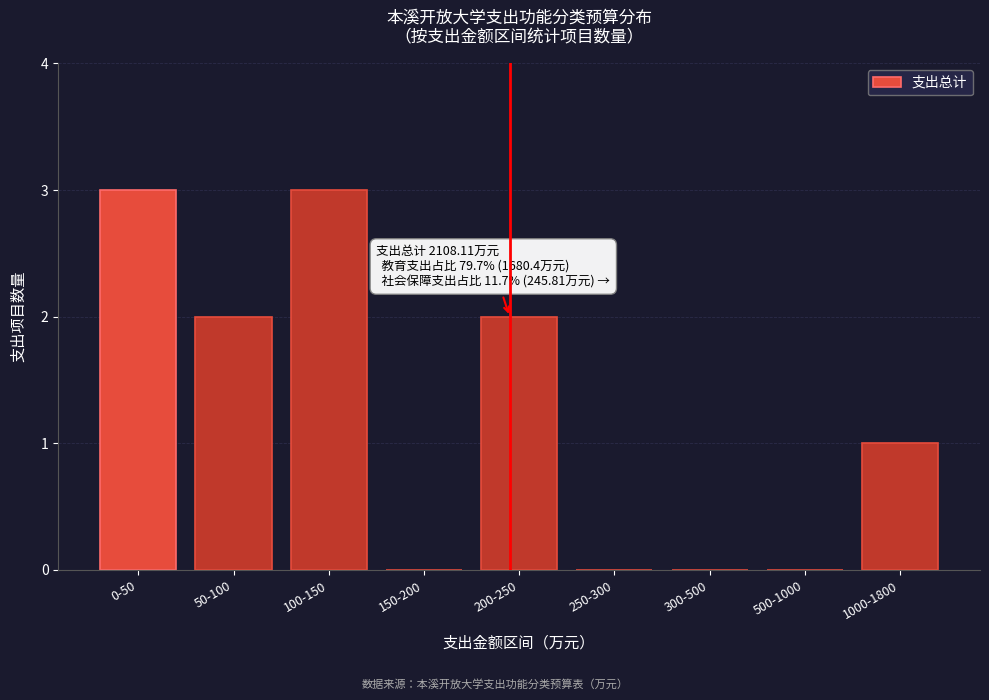

Reading left to right, transcribe all the data shown in this chart.

0-50=3	50-100=2	100-150=3	150-200=0	200-250=2	250-300=0	300-500=0	500-1000=0	1000-1800=1